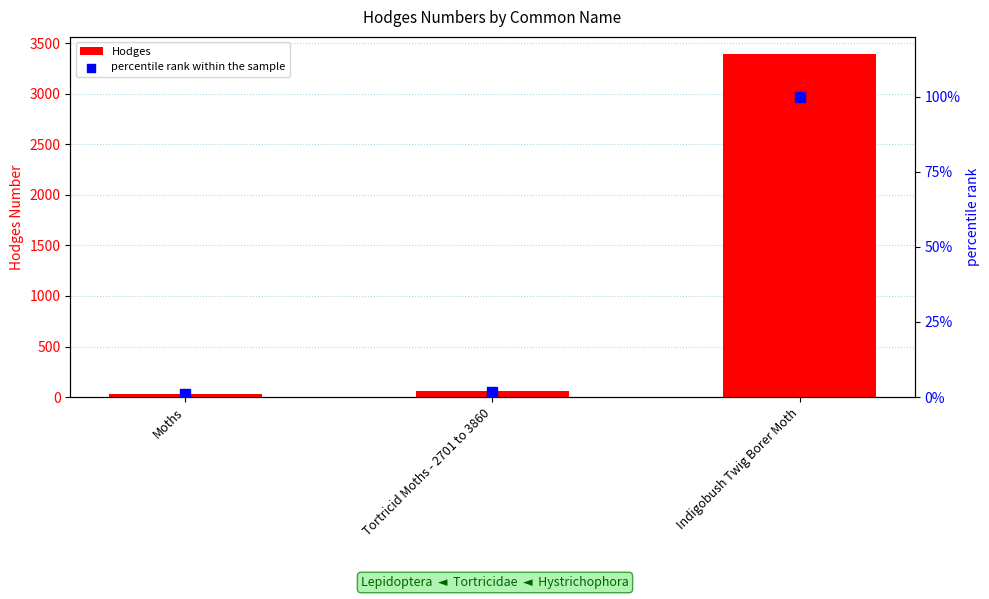

Is the value of percentile rank within the sample at Indigobush Twig Borer Moth greater than the value of Hodges at Indigobush Twig Borer Moth?

No